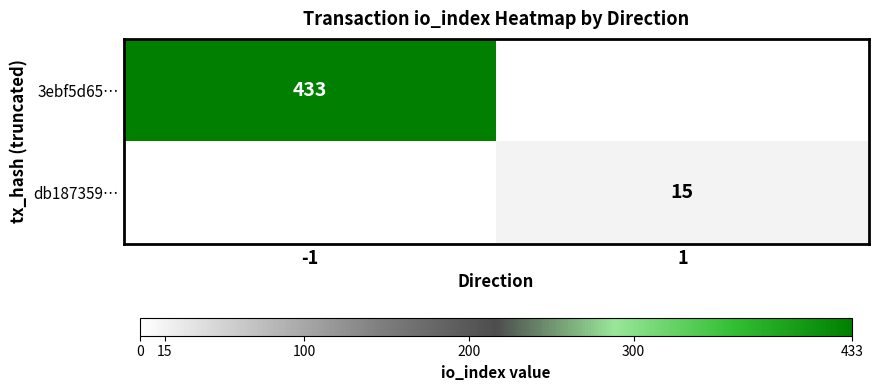

True or false: db187359… has a value of 7 at 1.

False